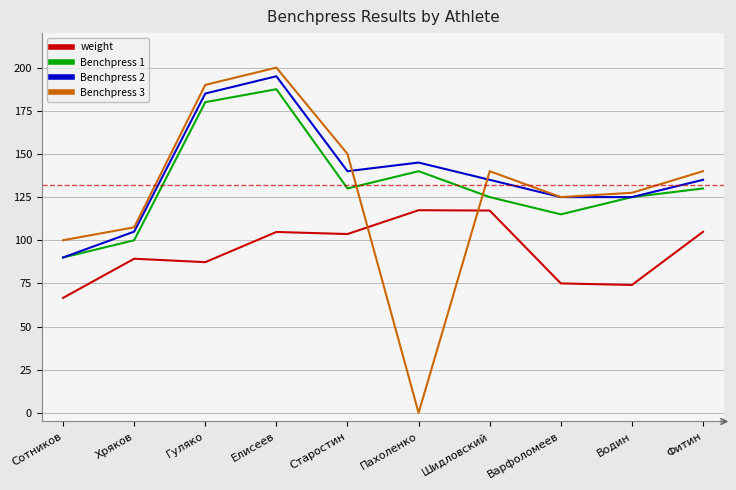

What position from the left is Пахоленко?

6